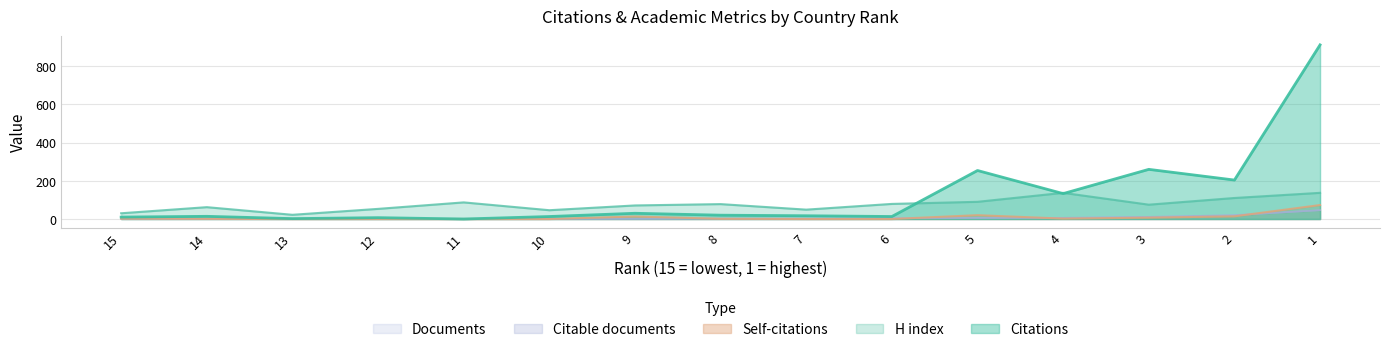

After their last crossing, which series has the higher values: Citable documents or Citations?

Citations